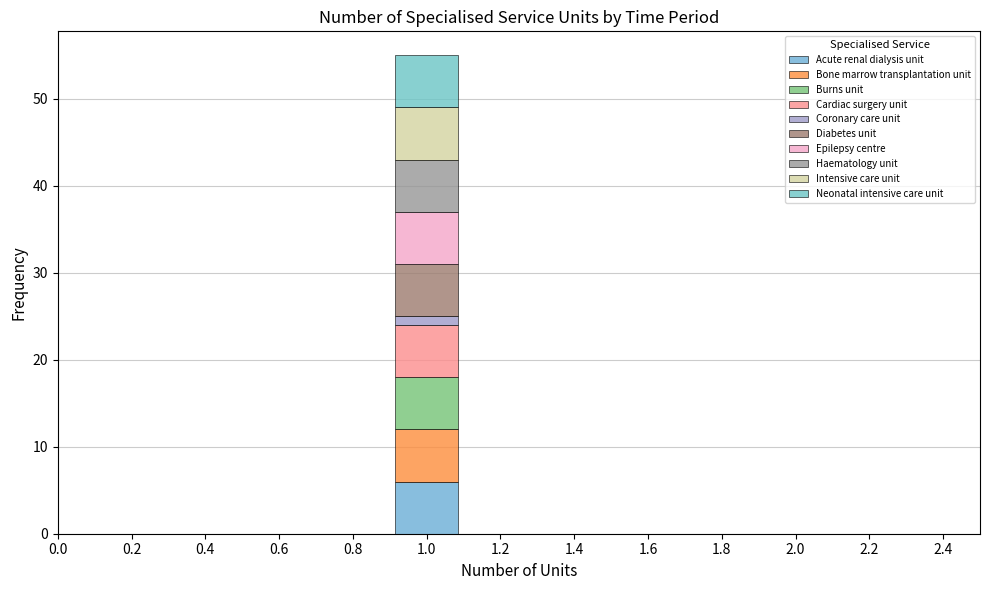

What is the total height of the stacked bar covering 0.9 to 1.1 on the x-axis? The values are not printed on the chart, so give them approximately, as read against the axis.

55